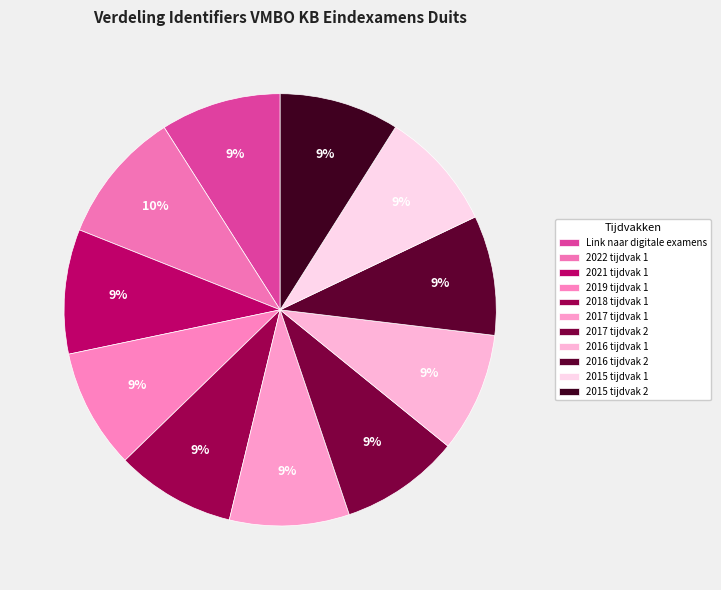

Which slice is the largest?

2022 tijdvak 1